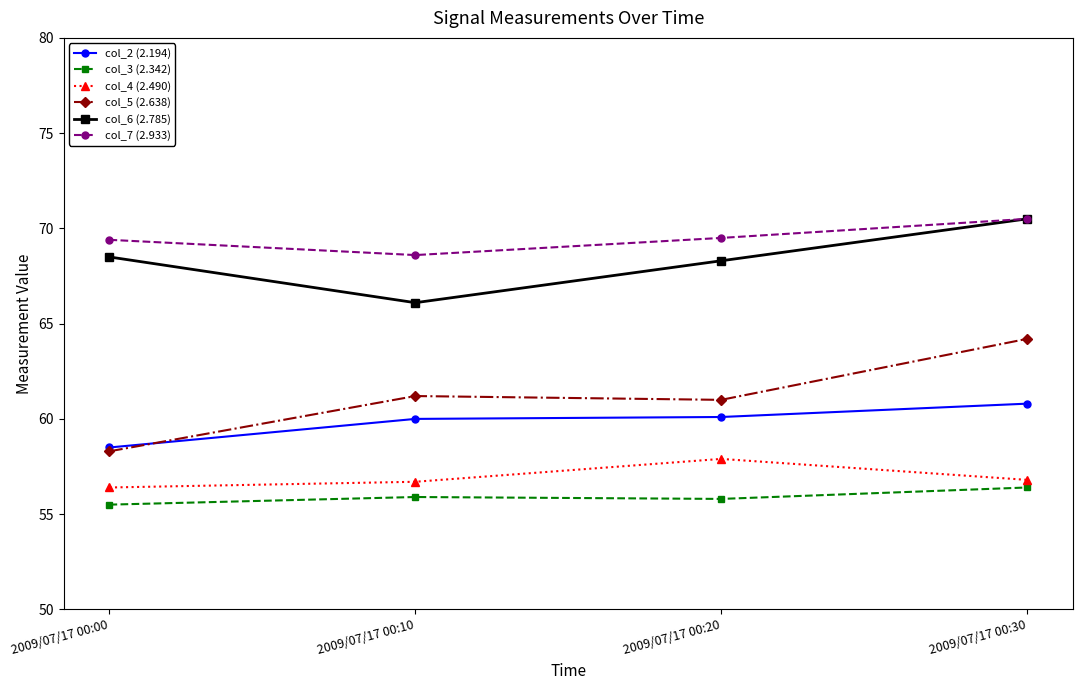

True or false: col_5 (2.638) and col_3 (2.342) cross at least once.

False